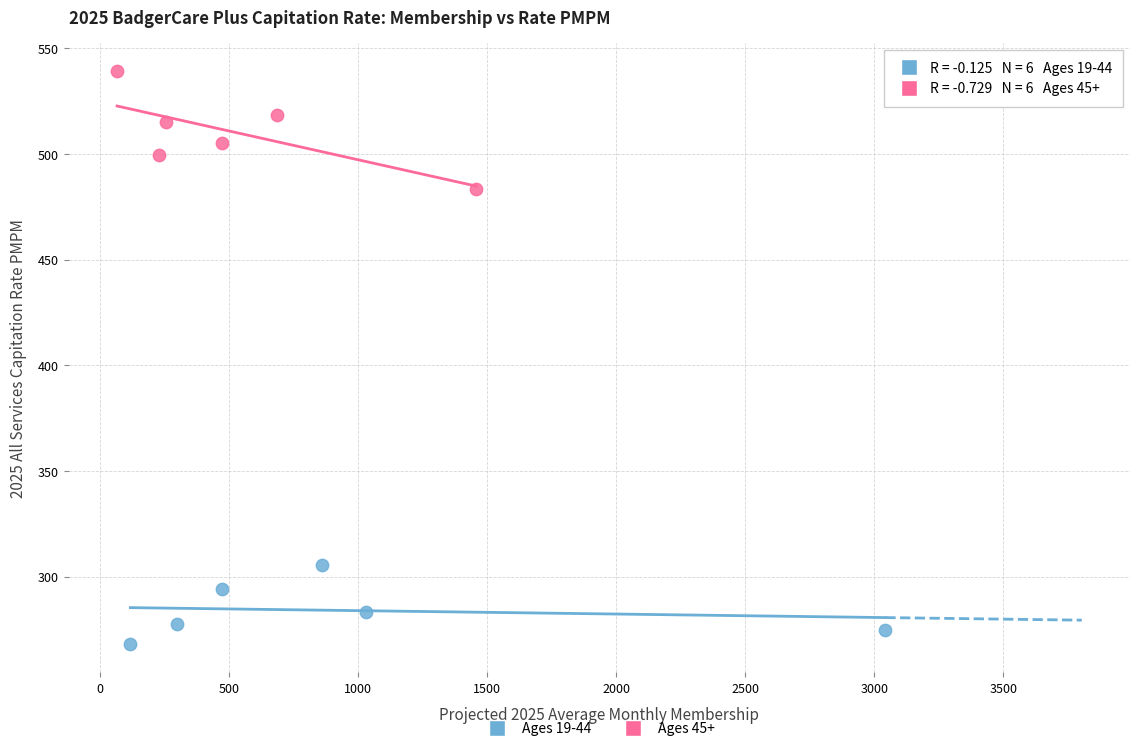

What are all the series names shown in the legend?

Ages 19-44, Ages 45+